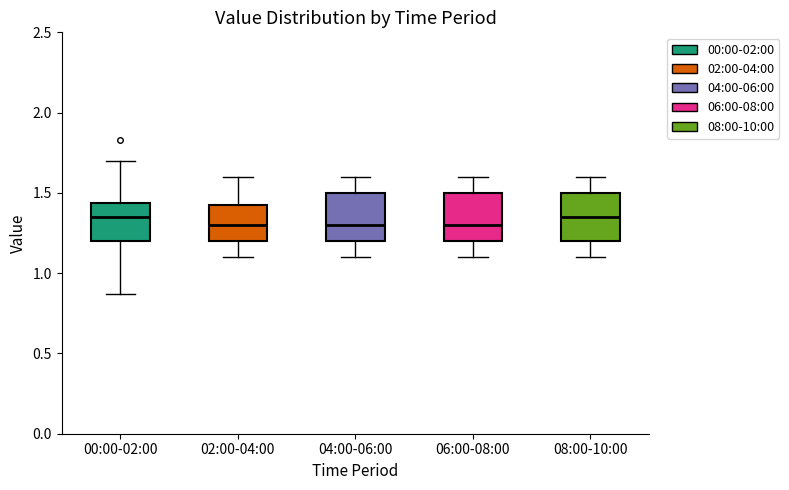

Reading left to right, transcribe this box plot: for each box, give where its median line is, the range the box spans, and where its two whiskers end, as read against the y-axis. The values are not printed on the chart, so give them approximately, as read against the axis.

00:00-02:00: median 1.35, box 1.20 to 1.45, whiskers 0.85 to 1.70
02:00-04:00: median 1.30, box 1.20 to 1.45, whiskers 1.10 to 1.60
04:00-06:00: median 1.30, box 1.20 to 1.50, whiskers 1.10 to 1.60
06:00-08:00: median 1.30, box 1.20 to 1.50, whiskers 1.10 to 1.60
08:00-10:00: median 1.35, box 1.20 to 1.50, whiskers 1.10 to 1.60